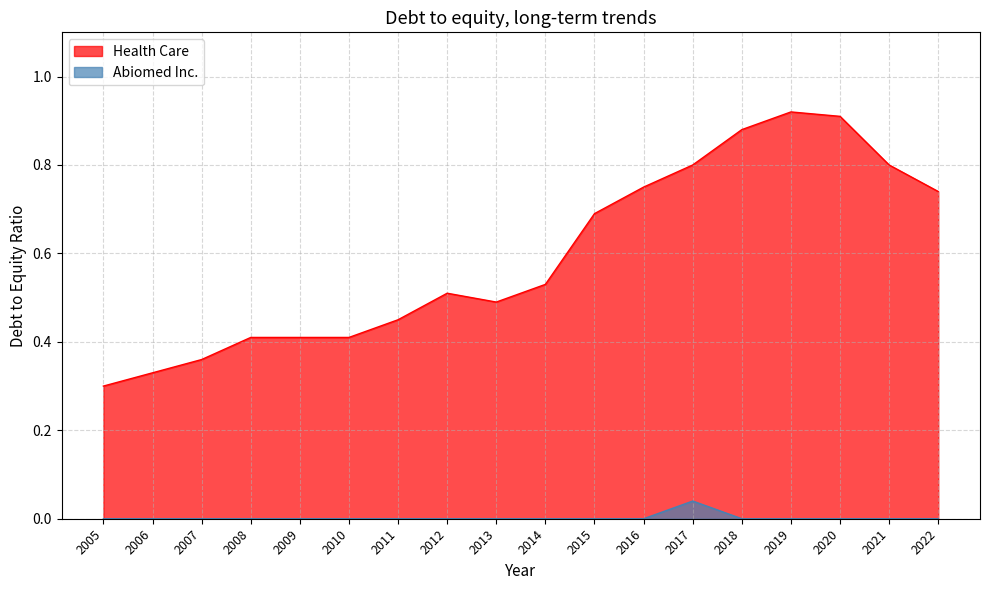

Reading left to right, extract all data points from this chart.

Health Care: 0.3	0.3	0.4	0.4	0.4	0.4	0.5	0.5	0.5	0.5	0.7	0.8	0.8	0.9	0.9	0.9	0.8	0.7
Abiomed Inc.: 0.0	0.0	0.0	0.0	0.0	0.0	0.0	0.0	0.0	0.0	0.0	0.0	0.0	0.0	0.0	0.0	0.0	0.0